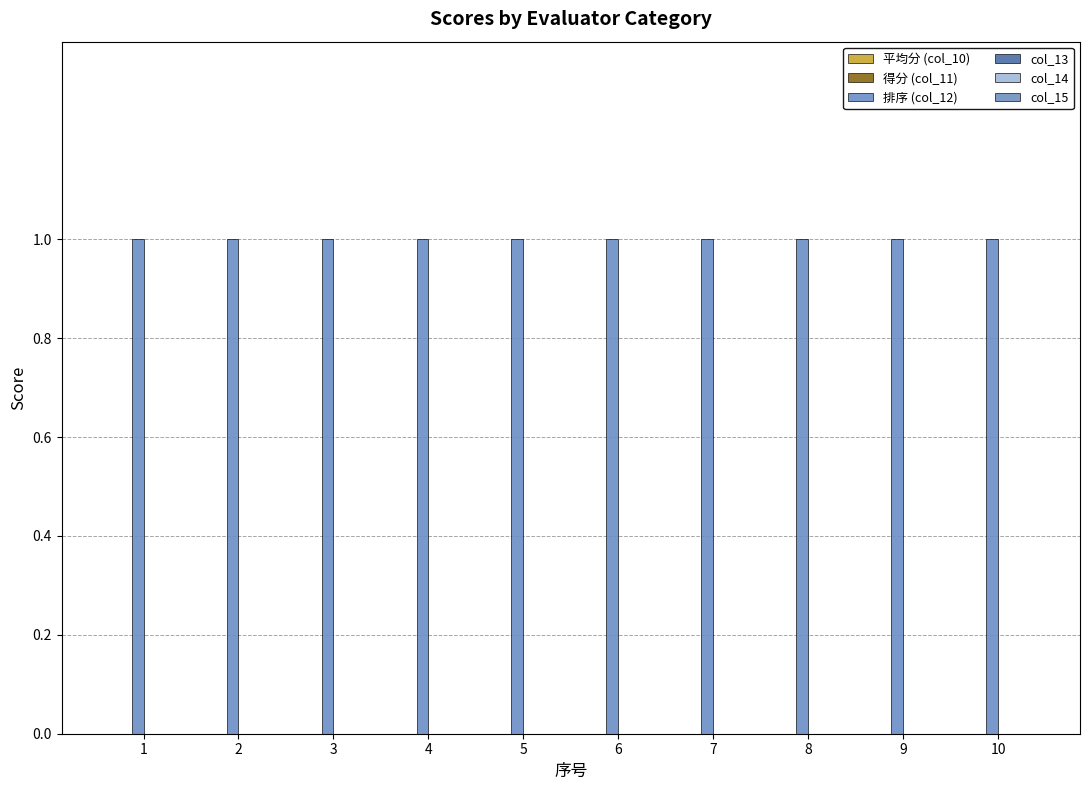

Between 5 and 4, which is larger?

5